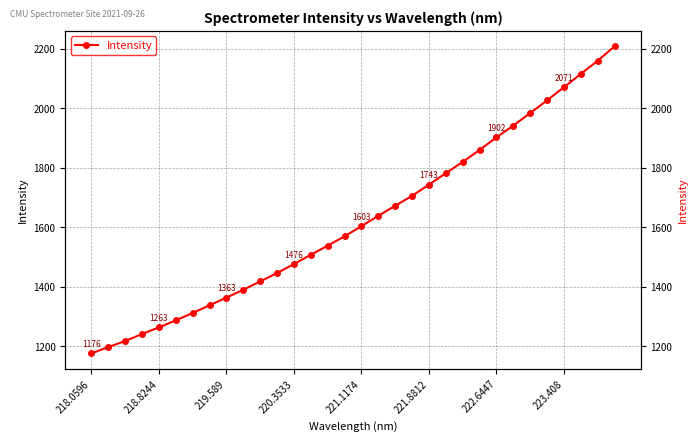

How many lines are shown in the chart?

1